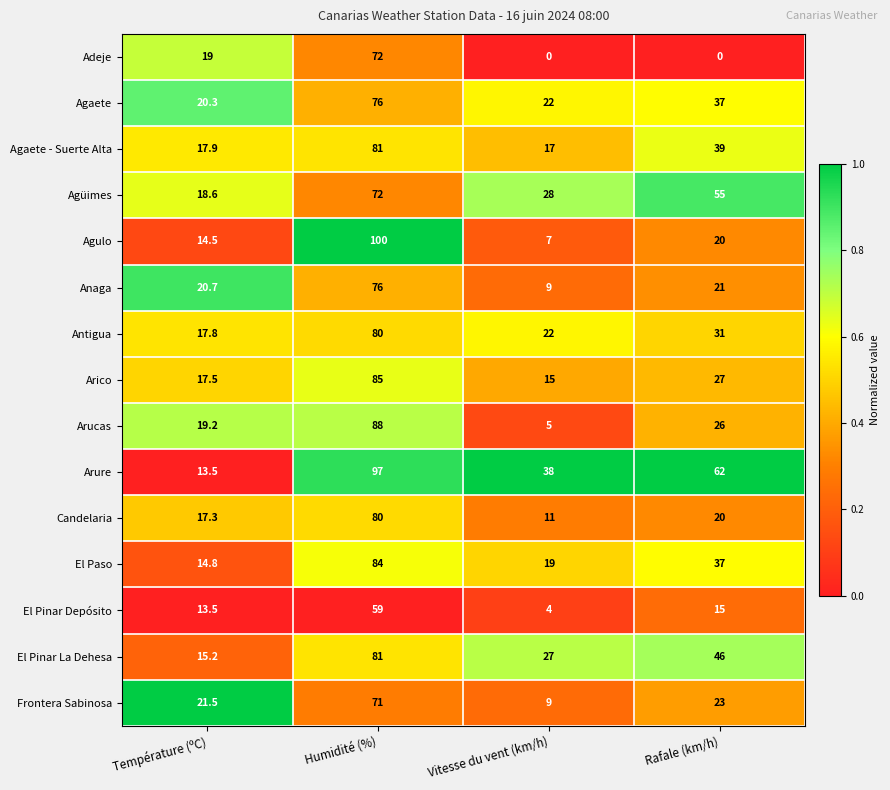

What is the average value of the El Pinar La Dehesa series?

42.3